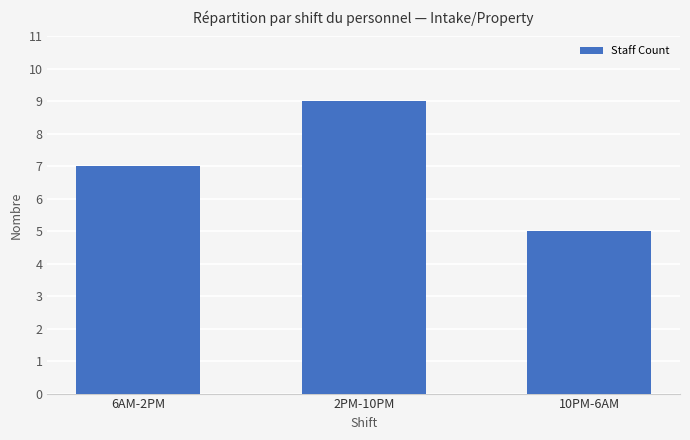

What is the label of the 3rd bar from the left?

10PM-6AM